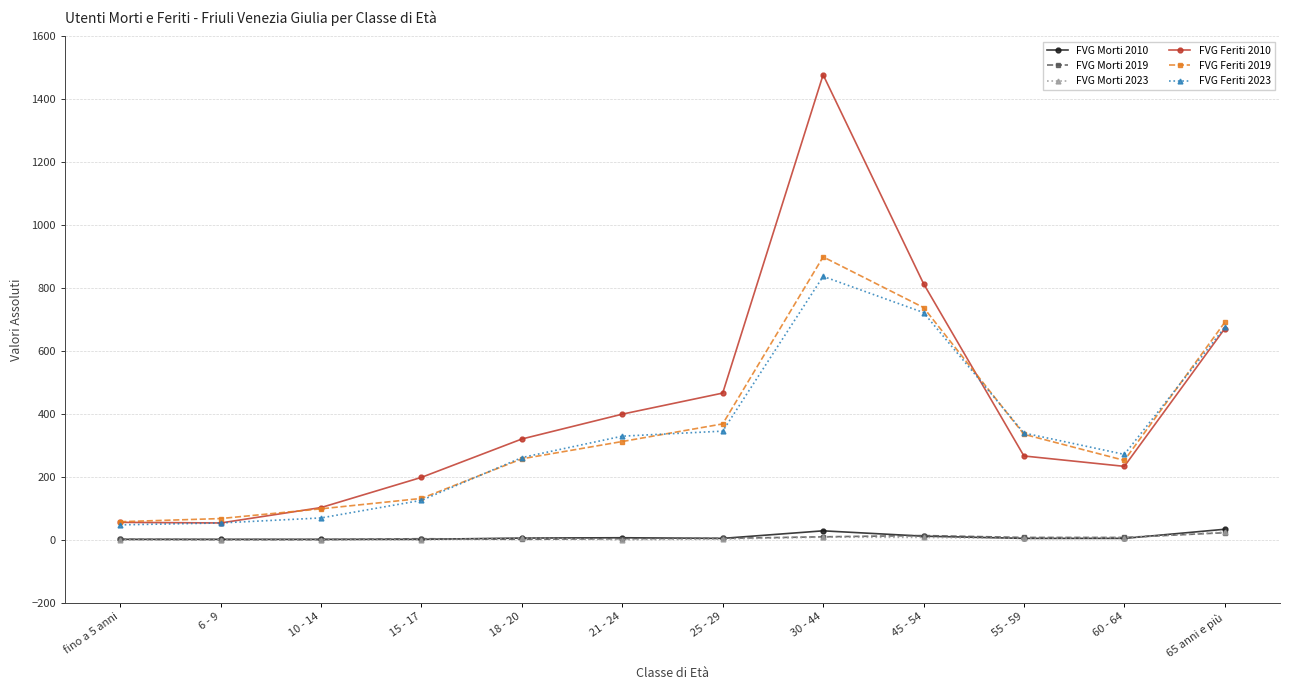

How many values in the FVG Feriti 2010 series are below 320?

6